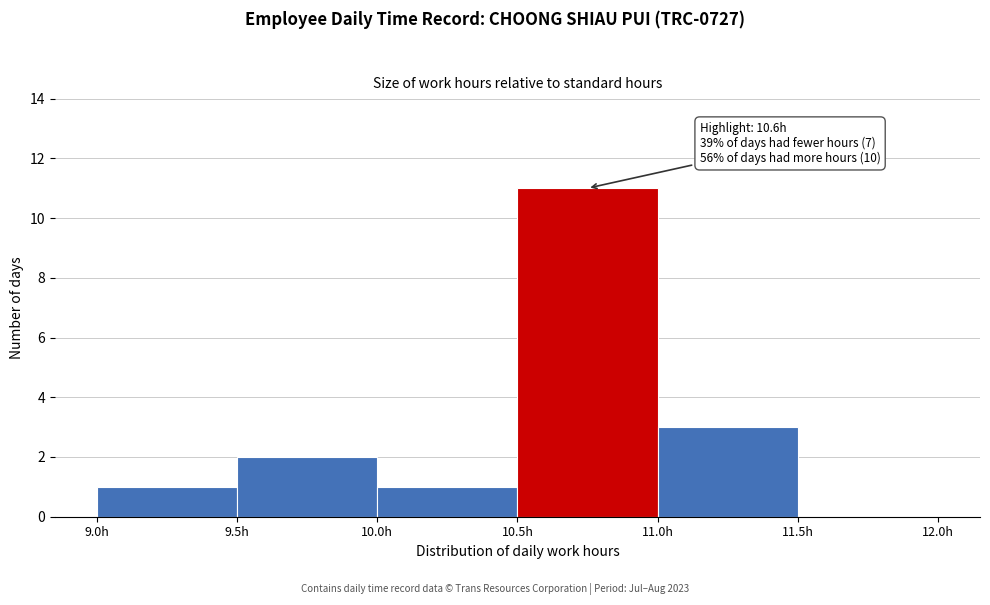

Which range on the x-axis has the tallest bar?

10.5 to 11.0